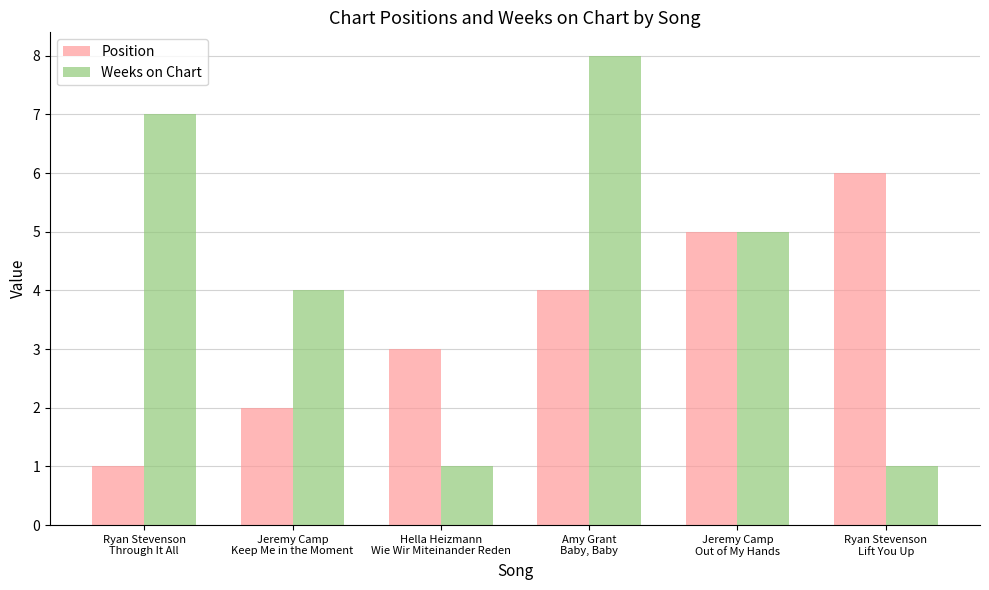

The value of Position at Ryan Stevenson
Through It All is 1. True or false?

True